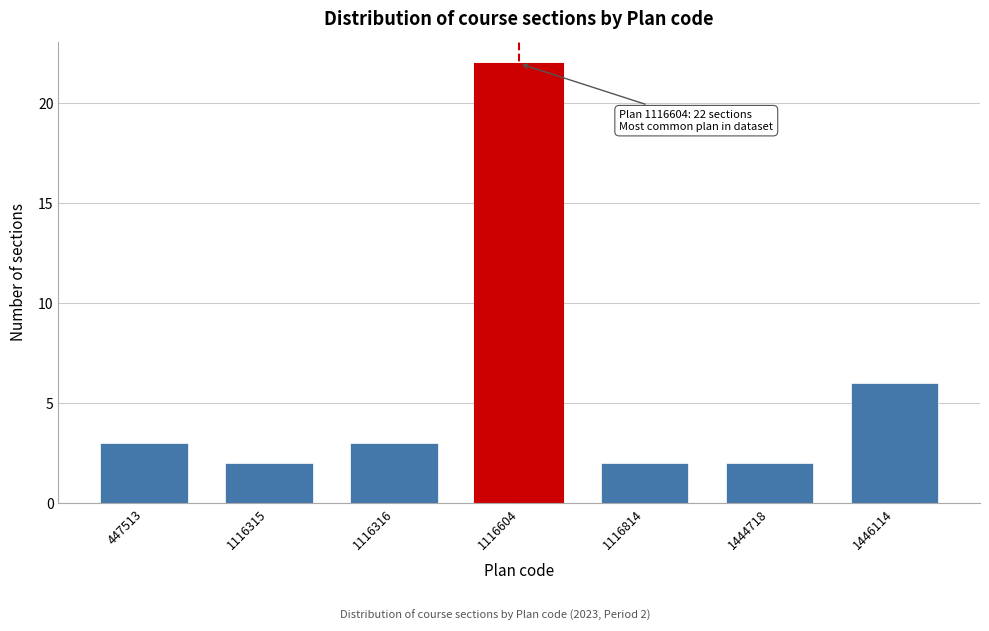

Reading left to right, transcribe all the data shown in this chart.

3	2	3	22	2	2	6